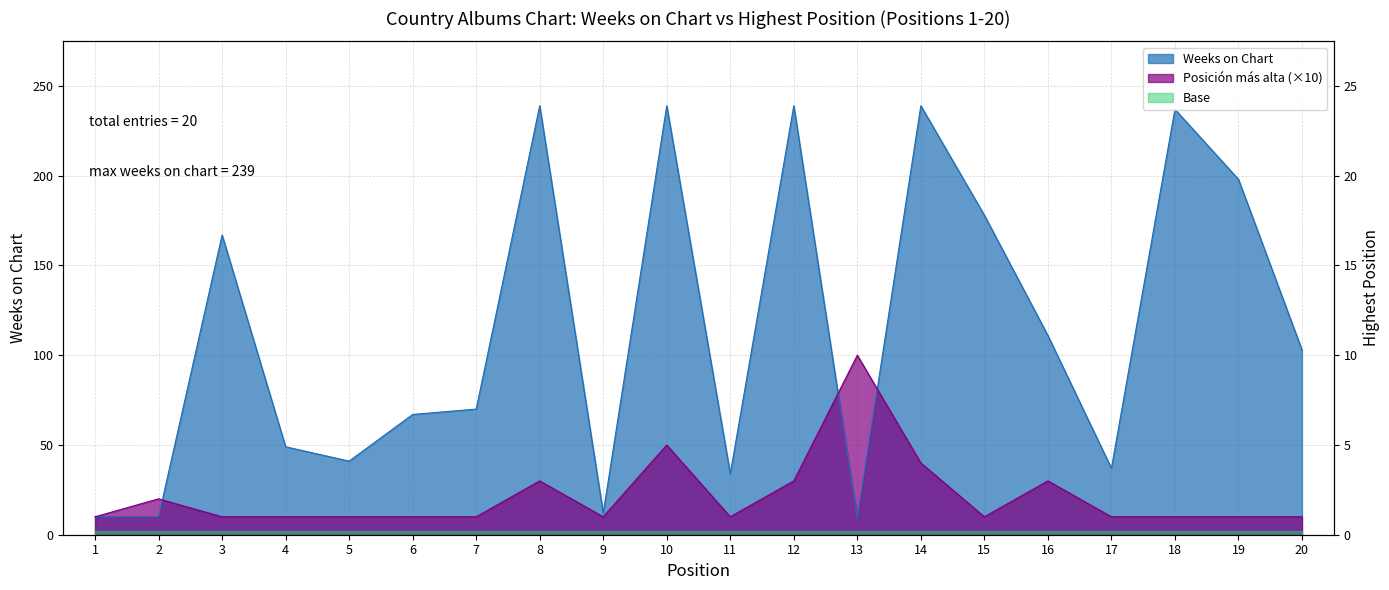

Where is Posicion mas alta nearest to the value 55?

10